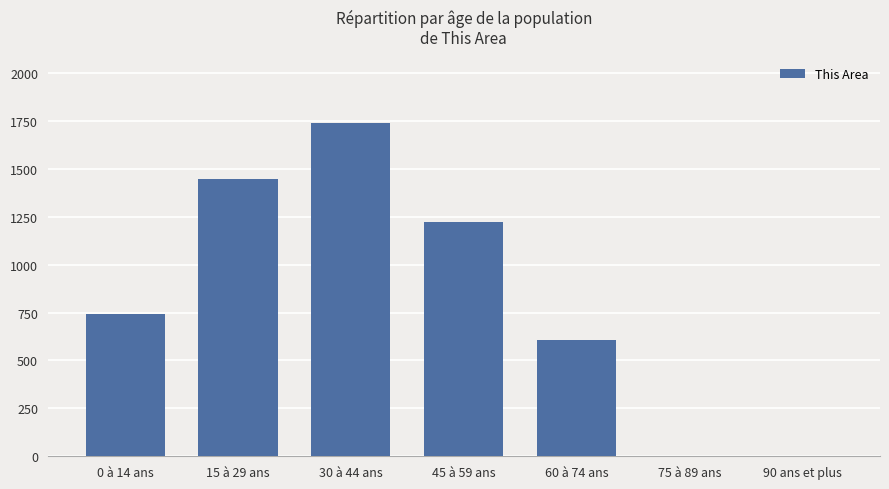

Reading left to right, extract all data points from this chart.

0 à 14 ans=743	15 à 29 ans=1445	30 à 44 ans=1738	45 à 59 ans=1222	60 à 74 ans=609	75 à 89 ans=0	90 ans et plus=0